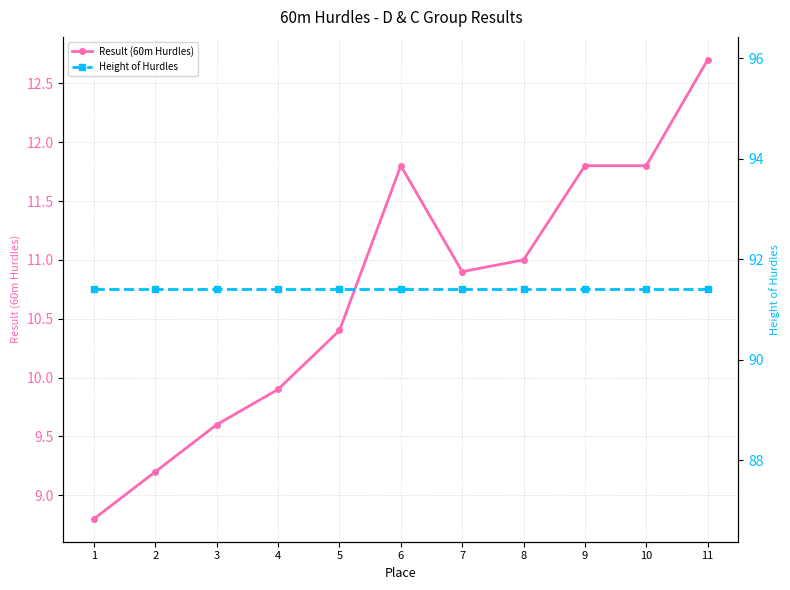

How many lines are shown in the chart?

2